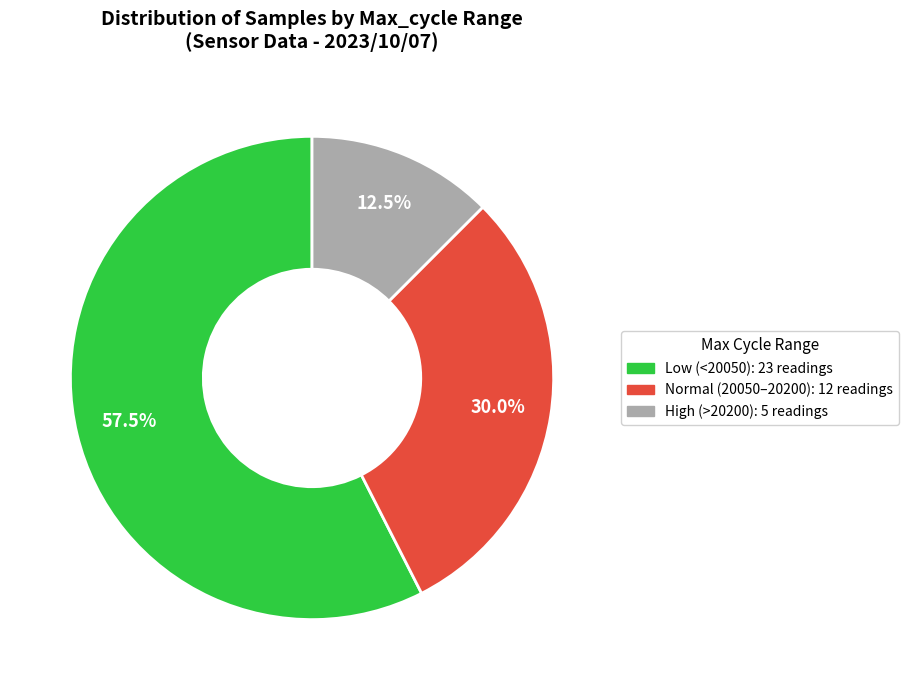

Is there any slice that represents more than half of the pie?

Yes